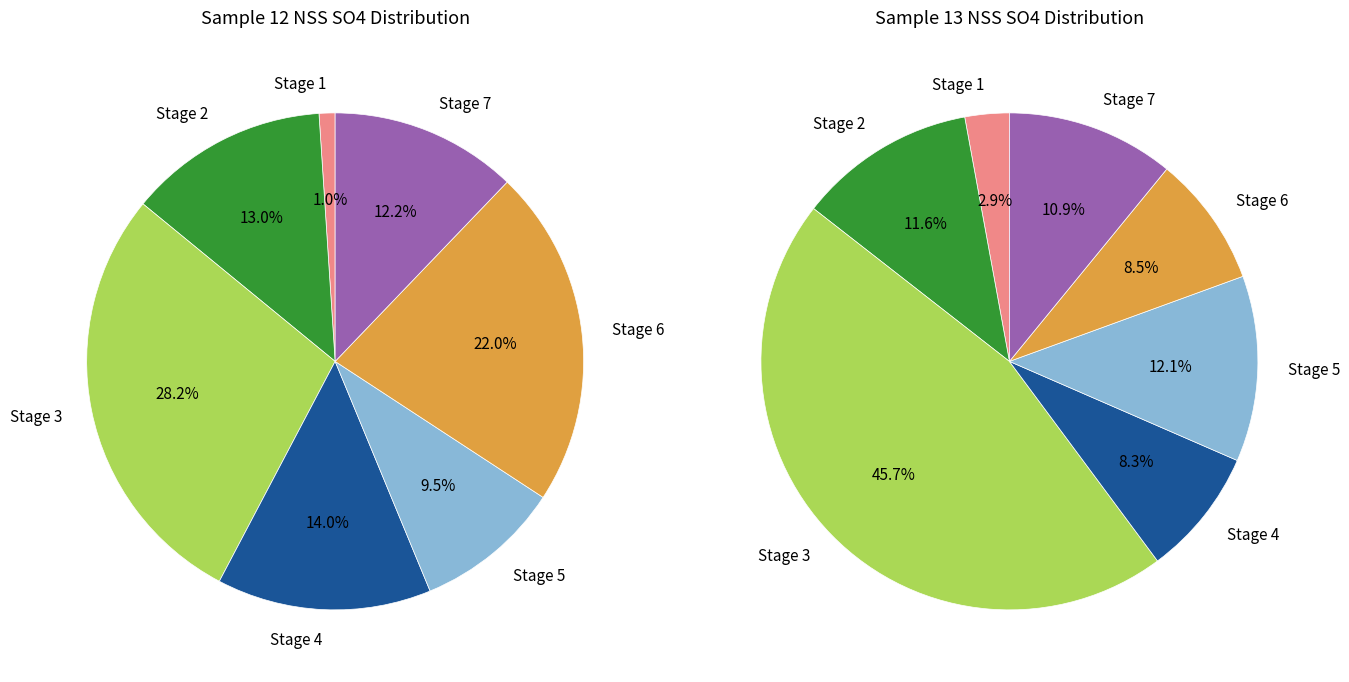

What is the largest slice in the pie chart?

Stage 3